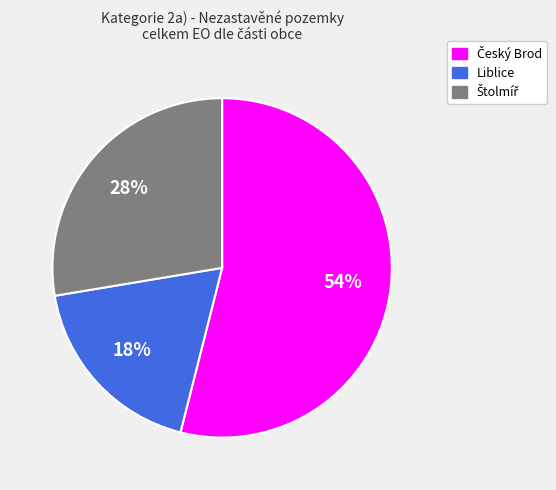

To the nearest percent, what is the average slice percentage?

33%